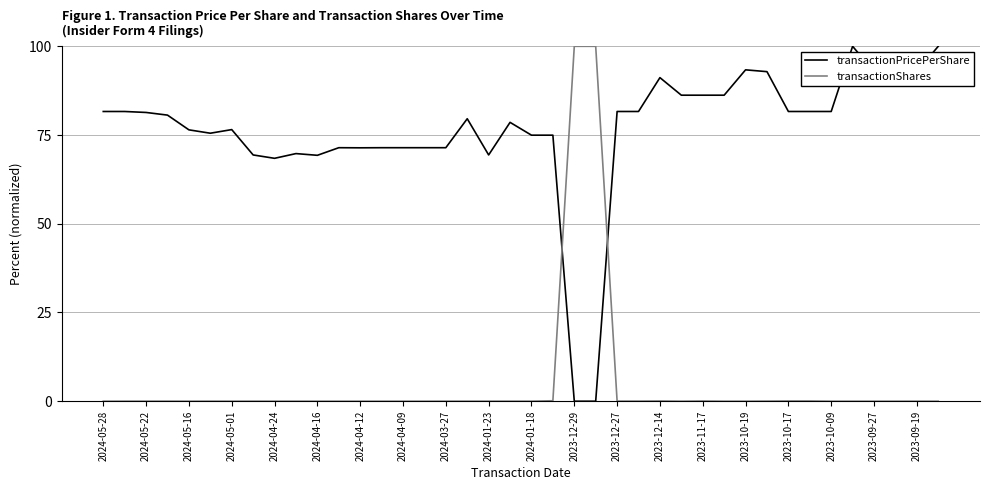

True or false: transactionShares has more than 2 interior local peaks.

True